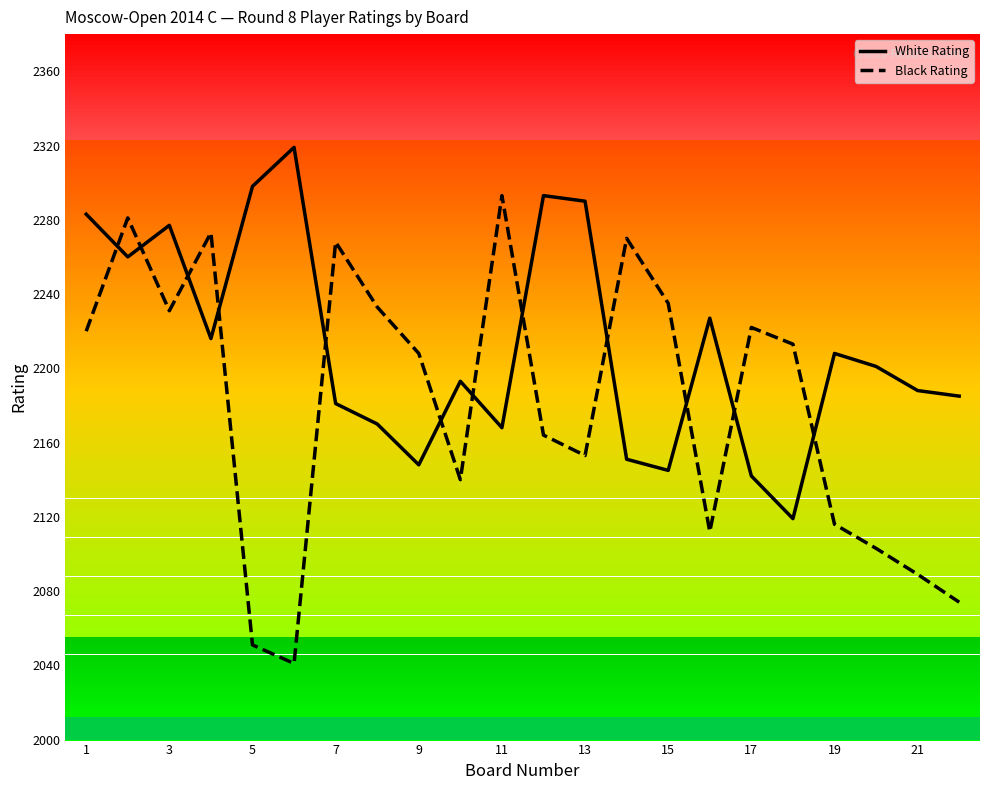

How many series are shown in this chart?

2